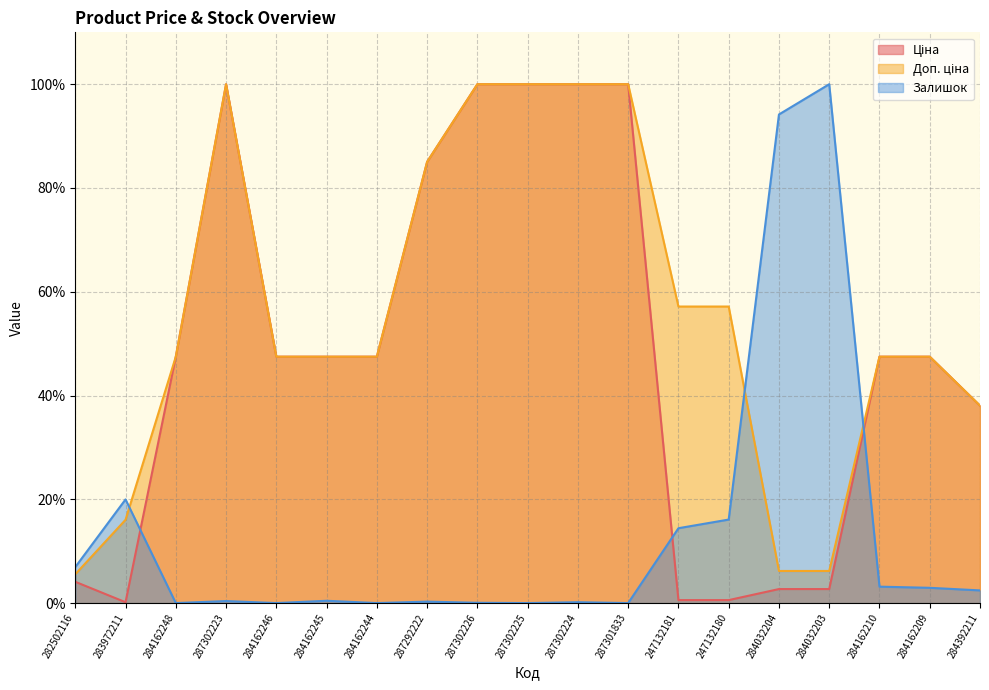

In Доп. ціна, how many points are higher than both neighbors (excluding endpoints)?

1